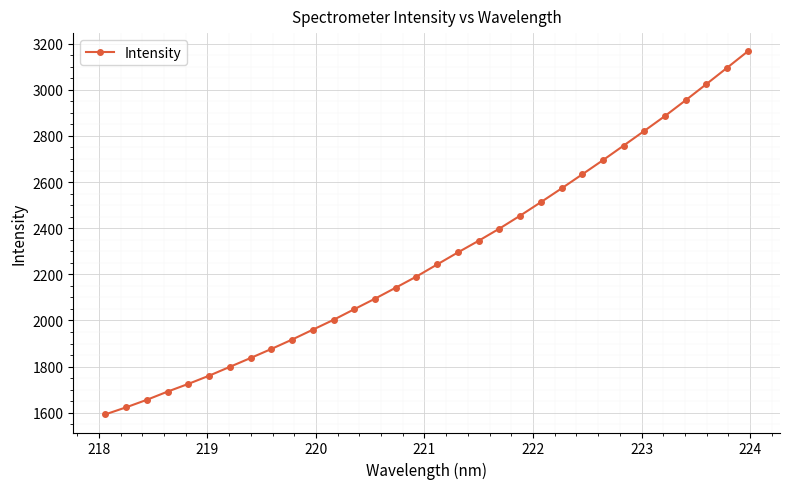

What is the maximum value shown in the chart?

3166.8